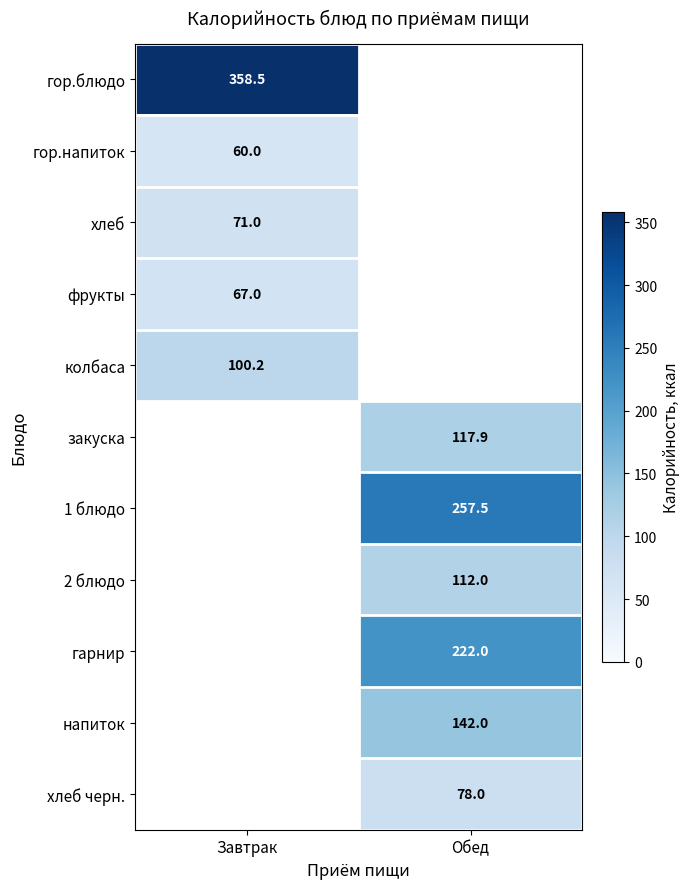

At which category does the chart reach its peak across all series?

Завтрак